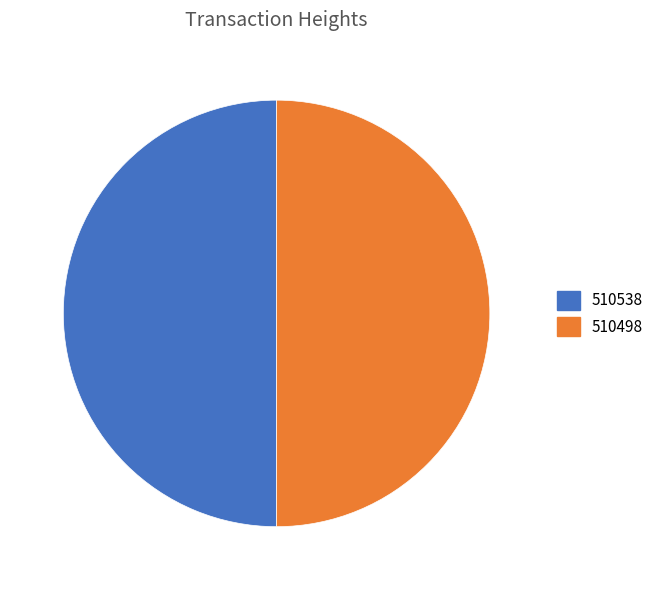

Approximately how many times larger is the value at 510538 compared to 510498?

1.0